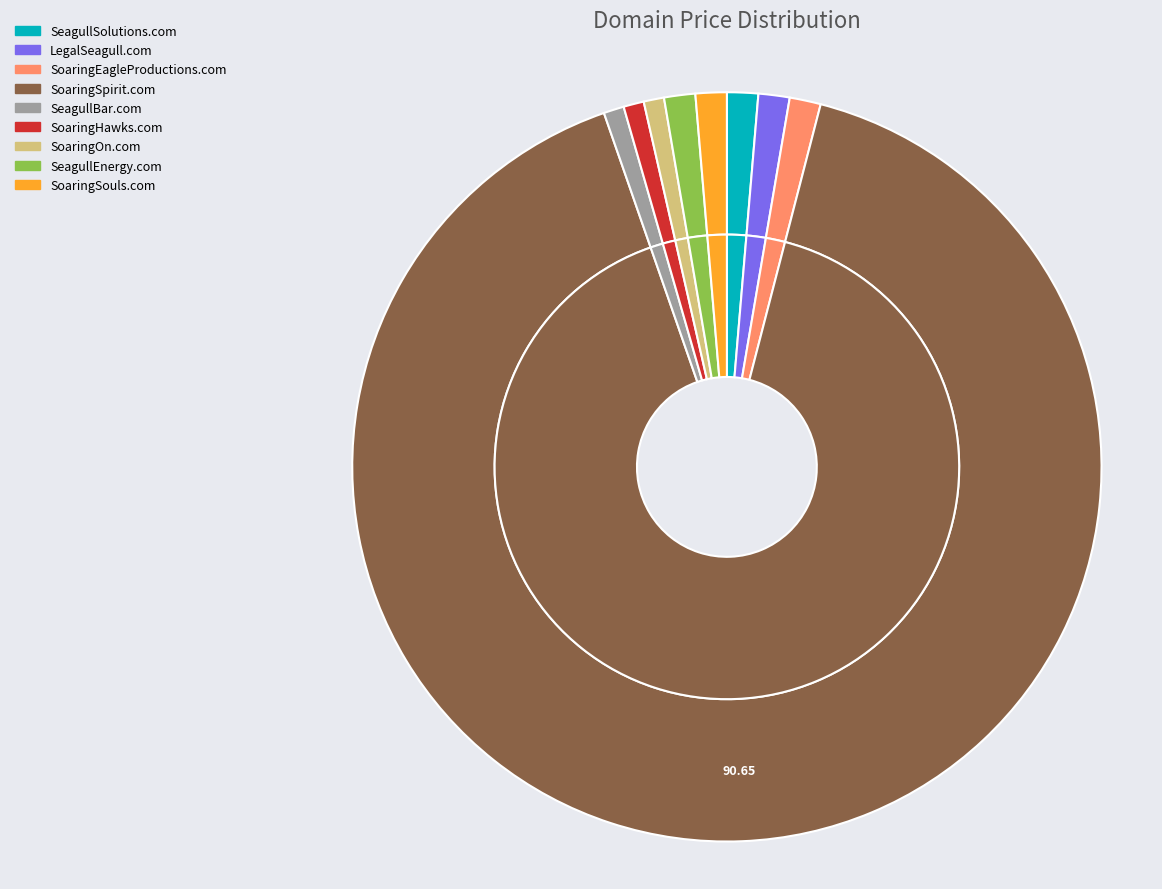

Is it true that SoaringOn.com is 11% of the pie?

False